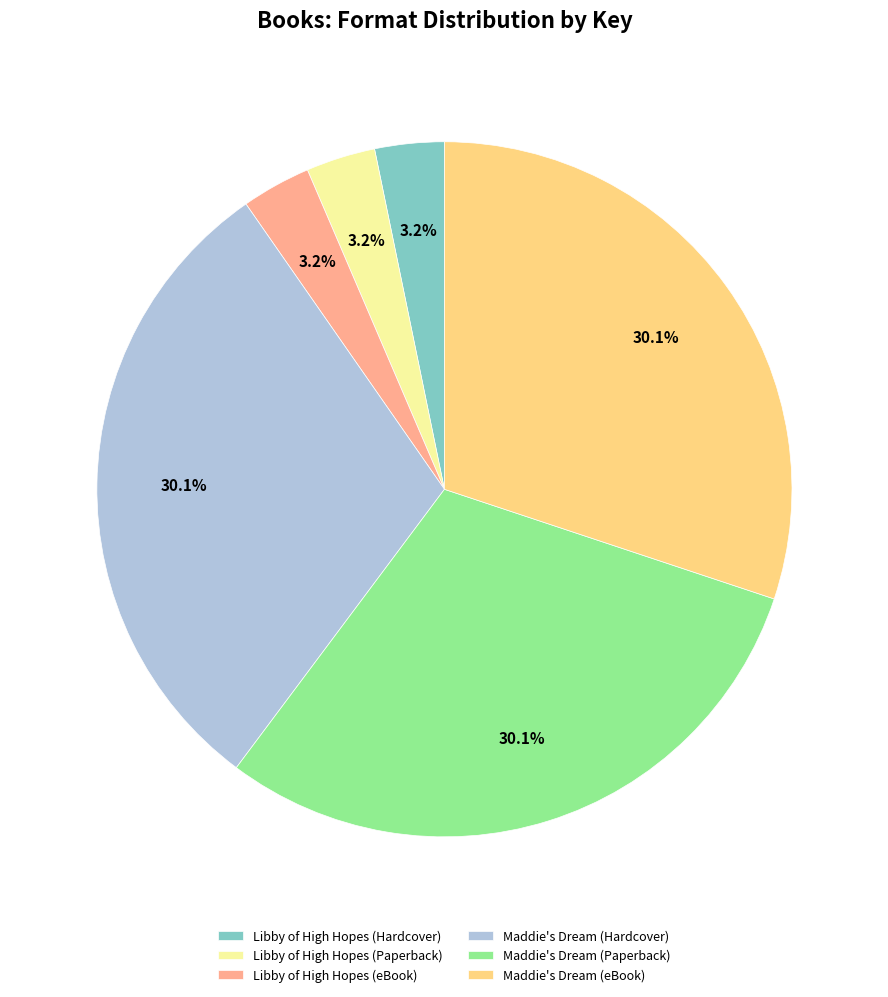

What percentage do Libby of High Hopes (Hardcover) and Libby of High Hopes (eBook) together represent?

6.4%